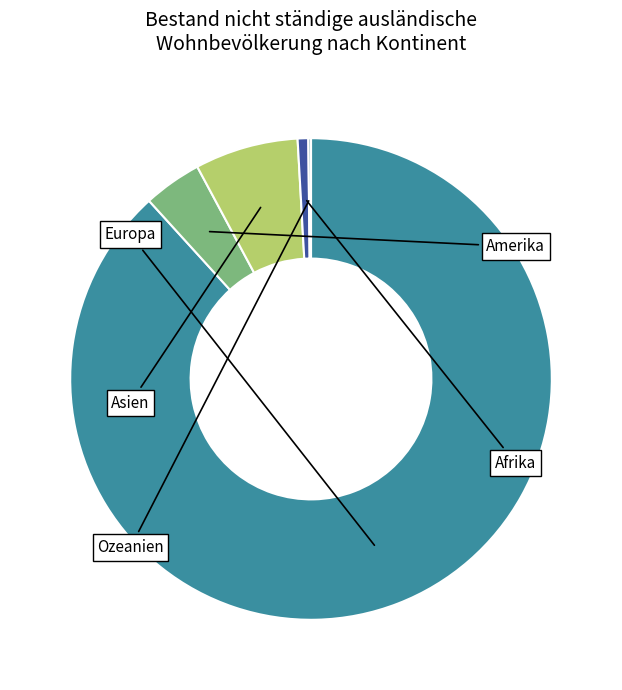

True or false: Asien accounts for 1% of the total.

False